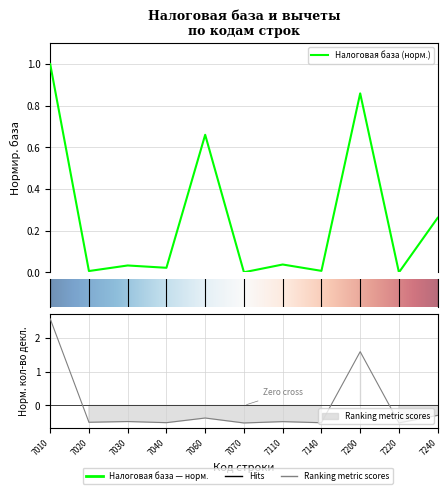

Where do Количество деклараций and Налоговая база first cross each other?

7010 and 7020